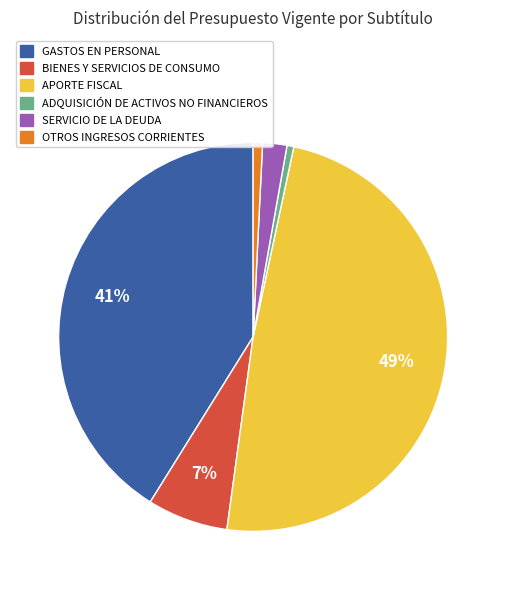

Between BIENES Y SERVICIOS DE CONSUMO and OTROS INGRESOS CORRIENTES, which is larger?

BIENES Y SERVICIOS DE CONSUMO